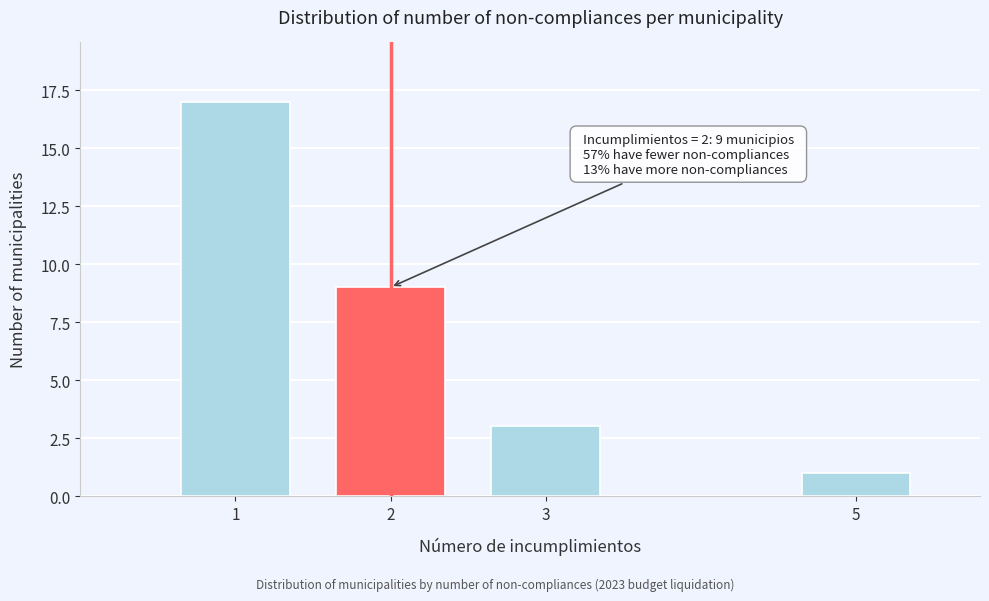

Reading left to right, transcribe all the data shown in this chart.

1=17	2=9	3=3	5=1